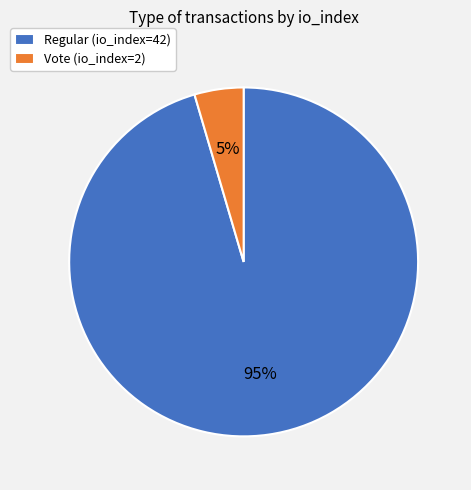

Between Regular (io_index=42) and Vote (io_index=2), which is larger?

Regular (io_index=42)